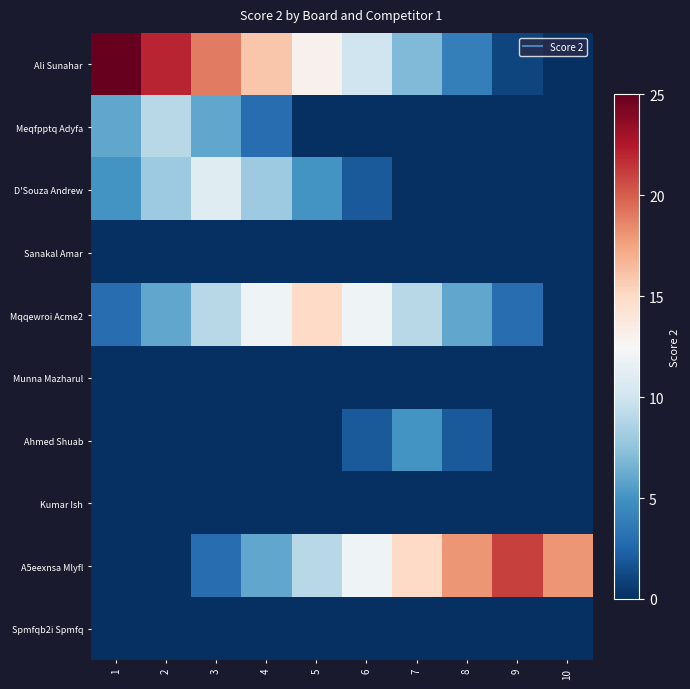

Which series has the largest total across all categories?

Ali Sunahar